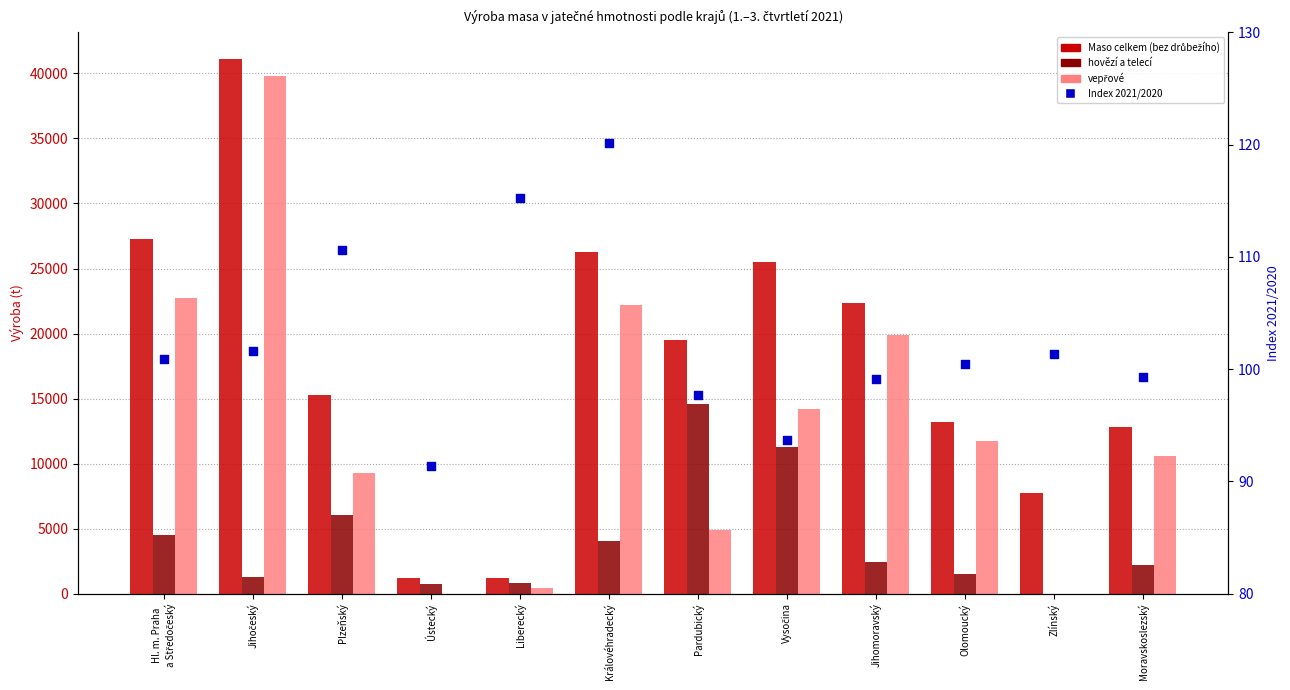

At which category is the sum across all series the highest?

Jihočeský